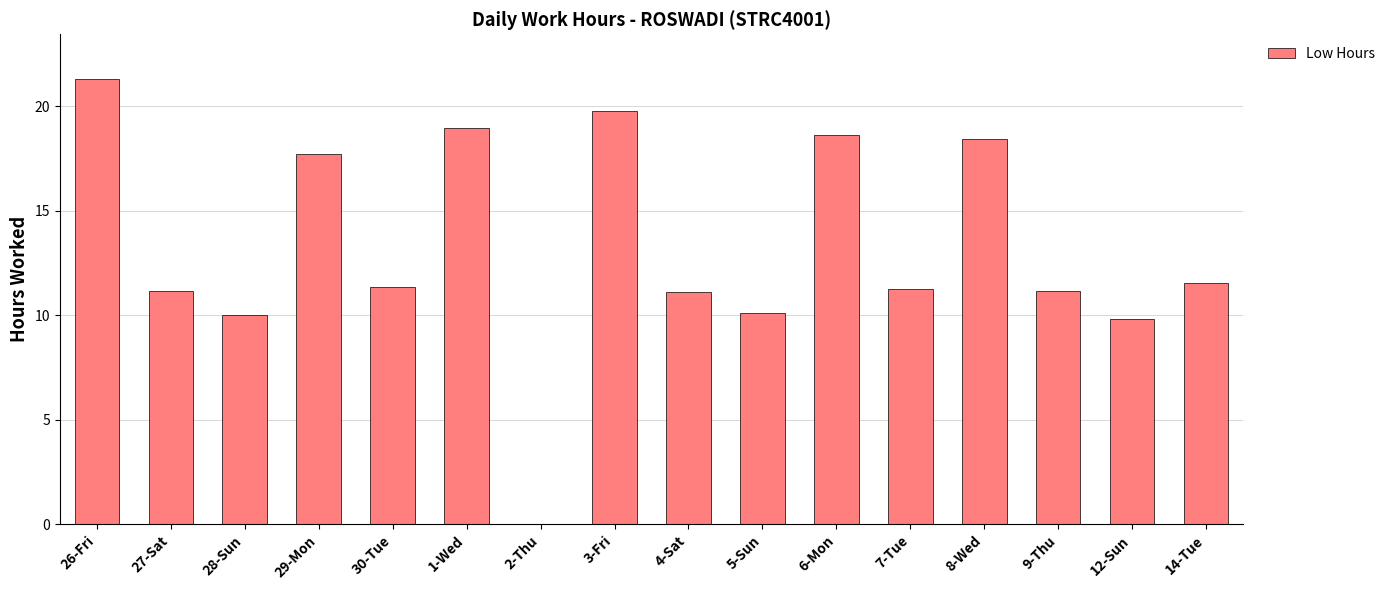

The chart shows a value of 19.8 at 3-Fri. True or false?

True